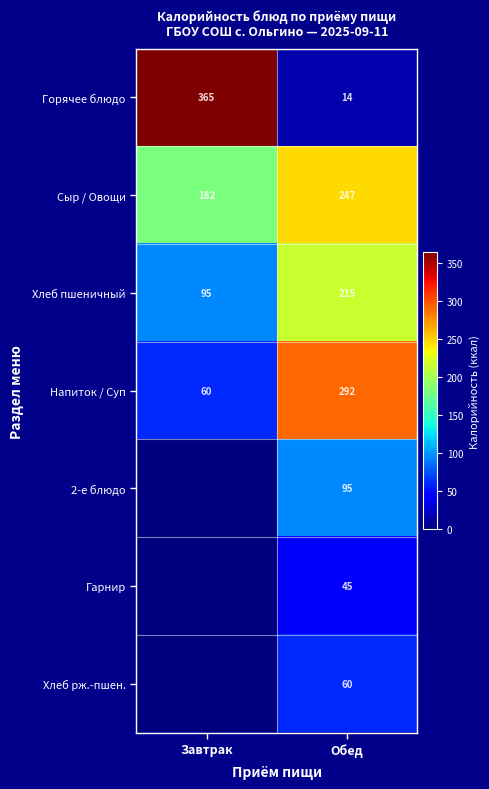

What is the difference between the Напиток / Суп values at Завтрак and Обед?

232